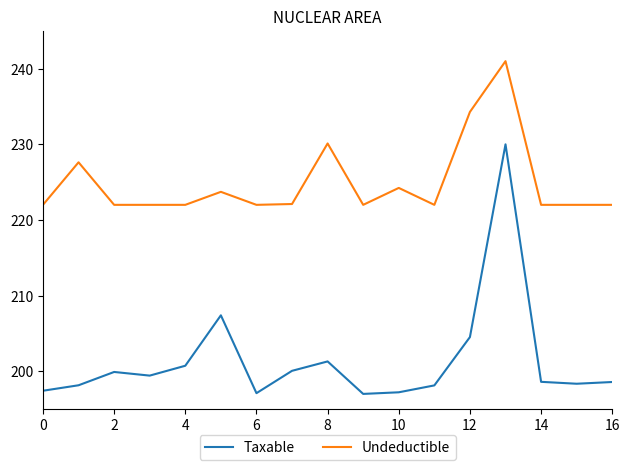

Which series has the largest total across all categories?

Undeductible